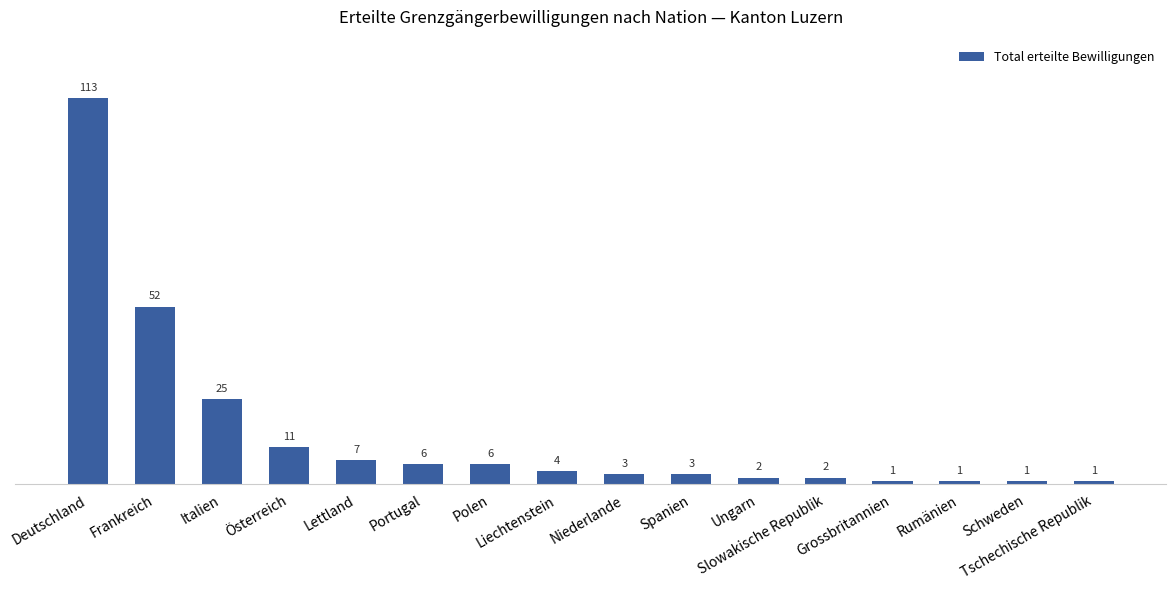

What is the difference between the maximum and minimum values?

112